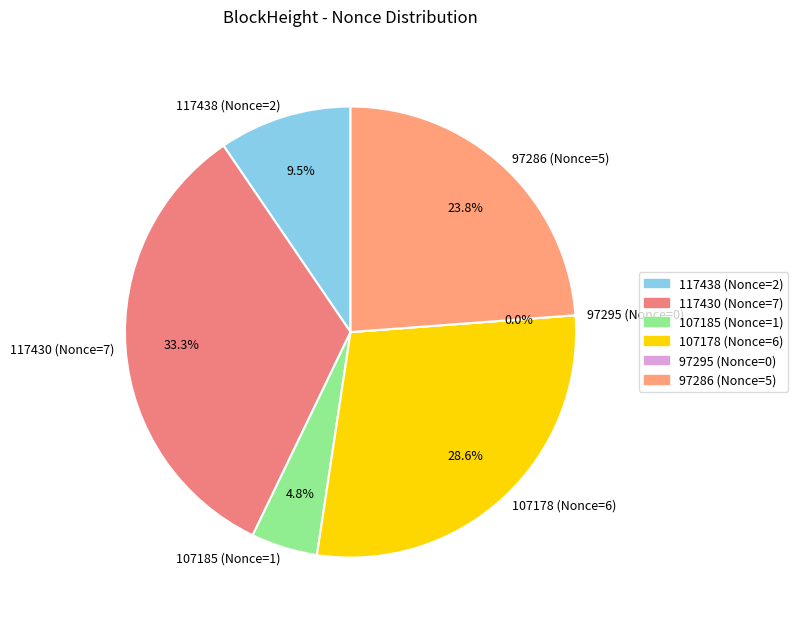

True or false: 107178 accounts for 29% of the total.

True